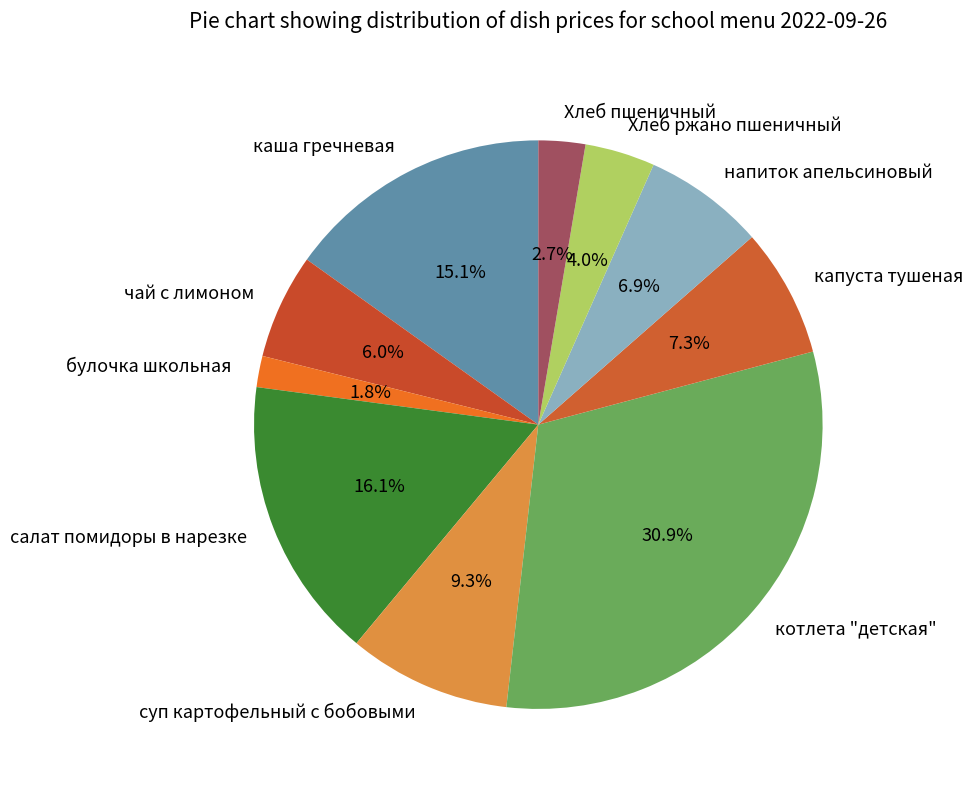

How many slices are in this pie chart?

10